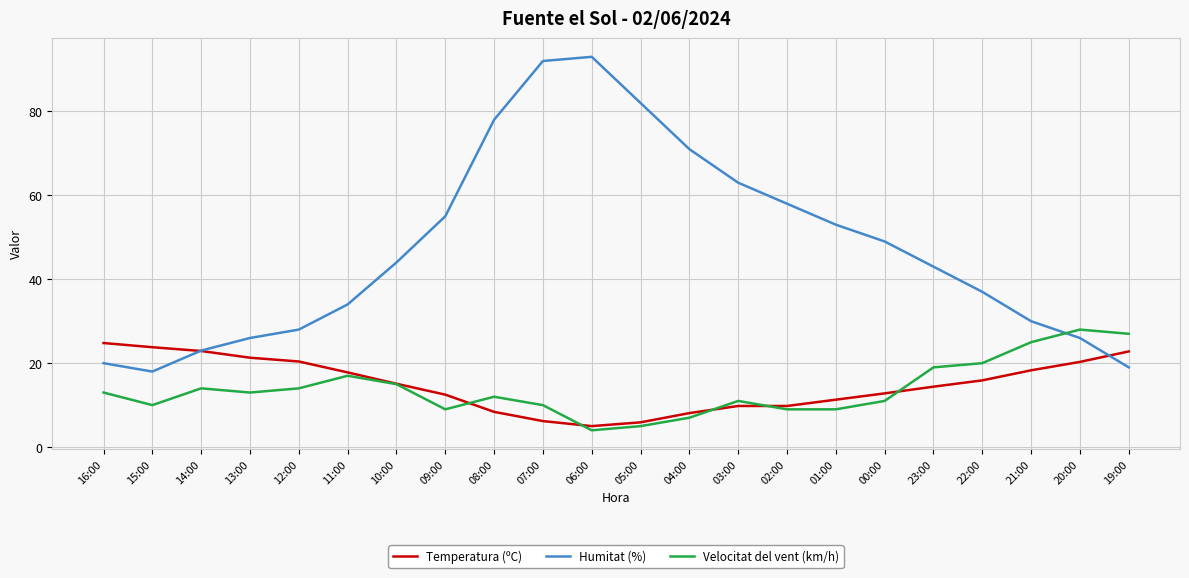

Between which two adjacent categories do Velocitat del vent (km/h) and Humitat (%) first intersect?

21:00 and 20:00